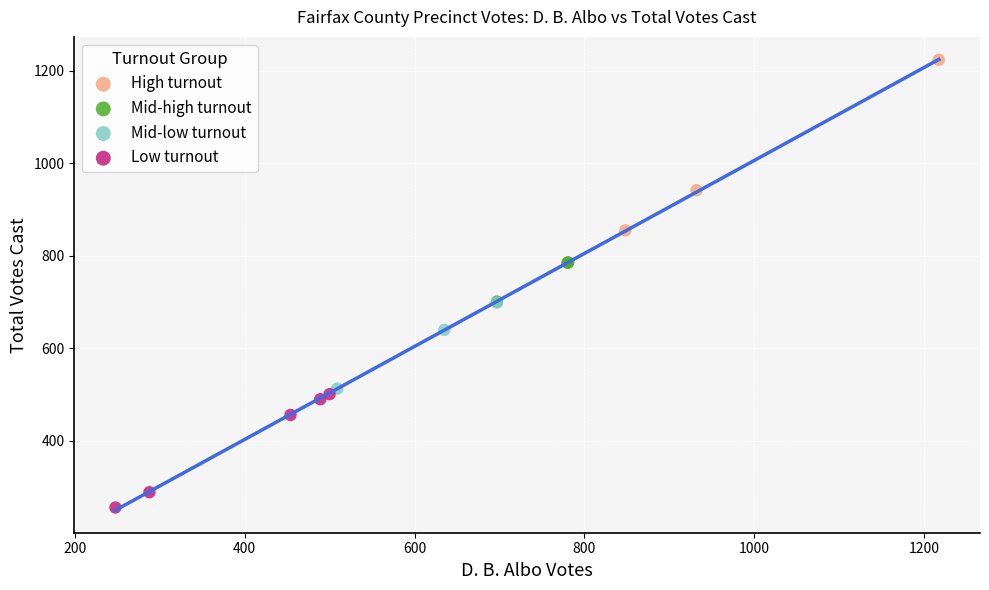

Which series contains the lowest Y value?

Low turnout